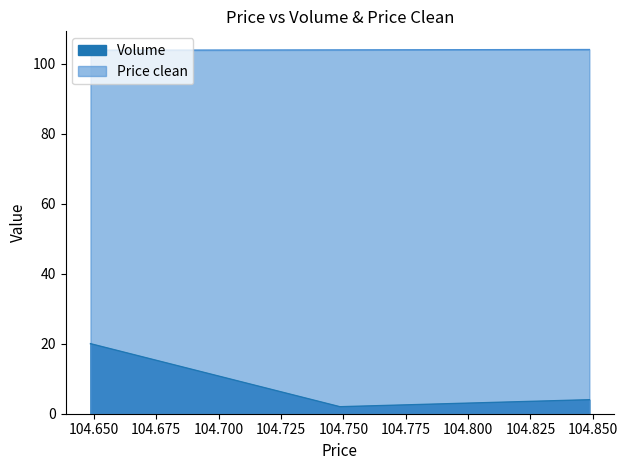

What is the average value of the Volume series?

8.7